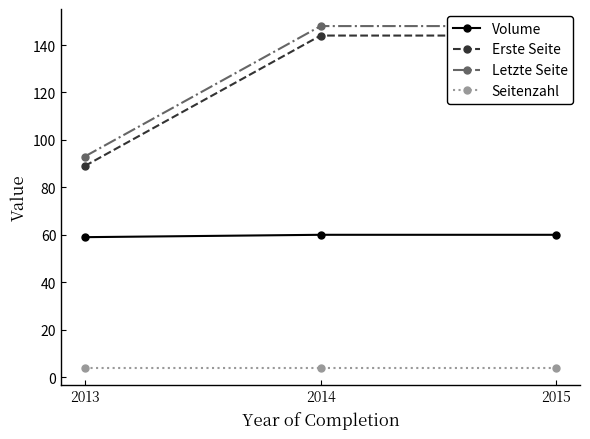

What are all the series names shown in the legend?

Volume, Erste Seite, Letzte Seite, Seitenzahl